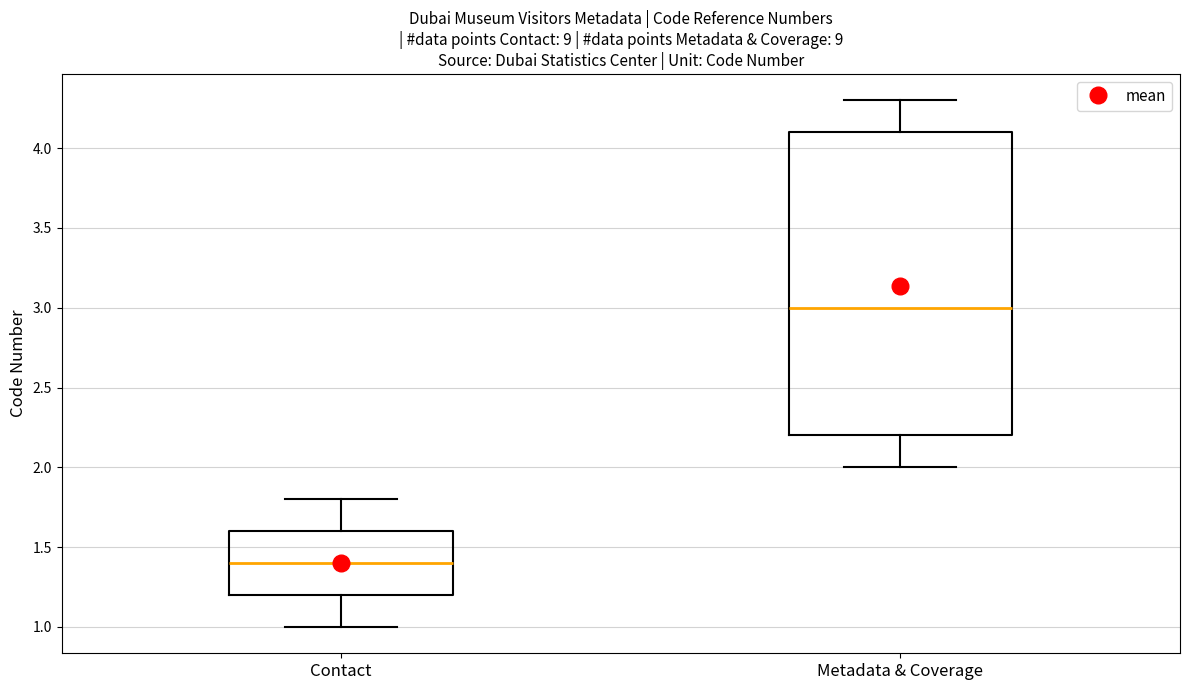

Which box is the tallest, from its lower edge to its upper edge?

Metadata & Coverage